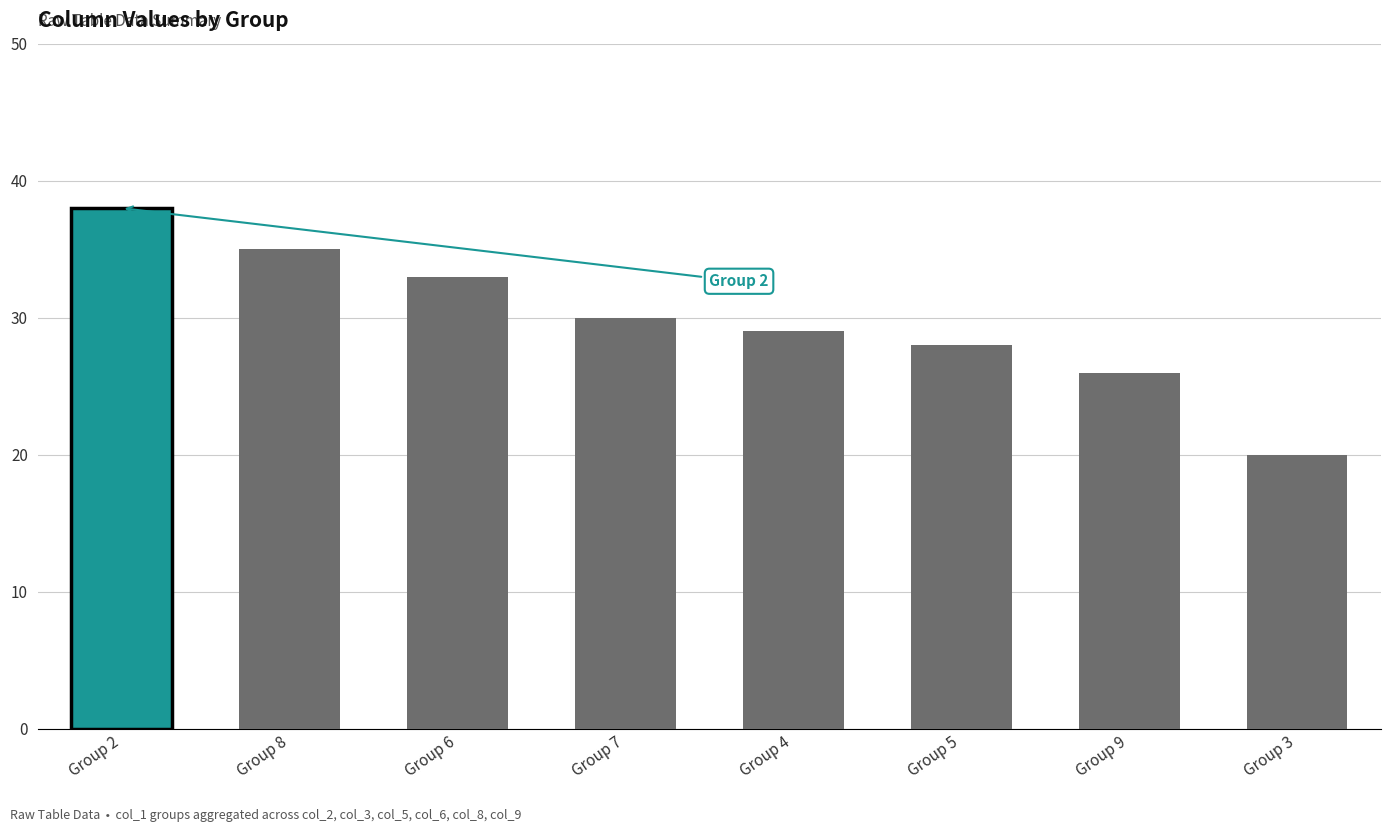

List the labels in order of value, largest first.

Group 2, Group 8, Group 6, Group 7, Group 4, Group 5, Group 9, Group 3